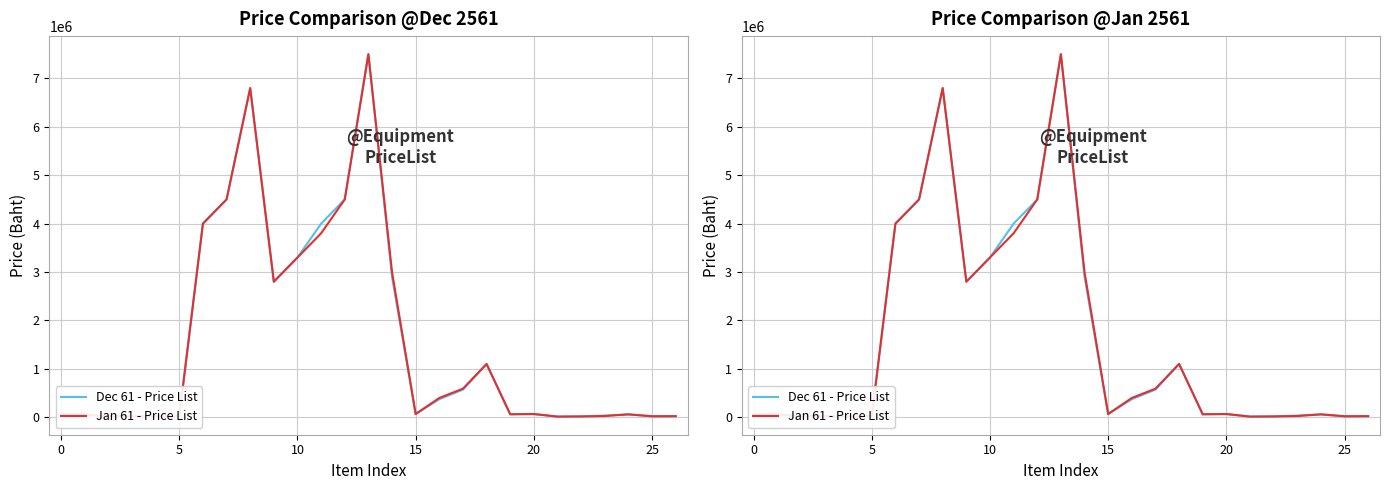

Rank the series by their average value, from lowest to highest.

Jan 61 - Price List, Dec 61 - Price List